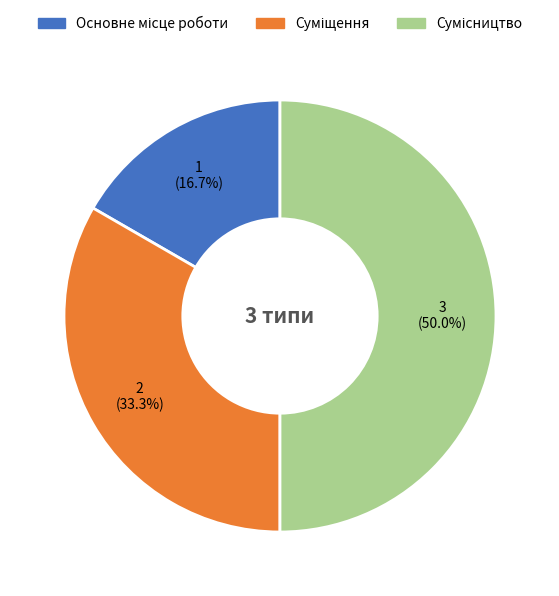

What percentage is the Основне місце роботи slice, to the nearest percent?

17%